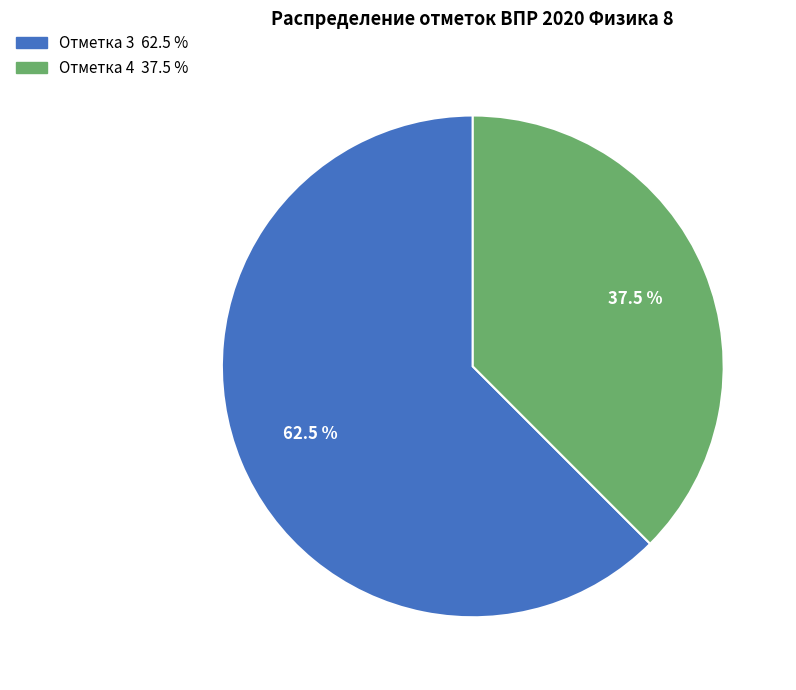

Does any single category account for the majority?

Yes